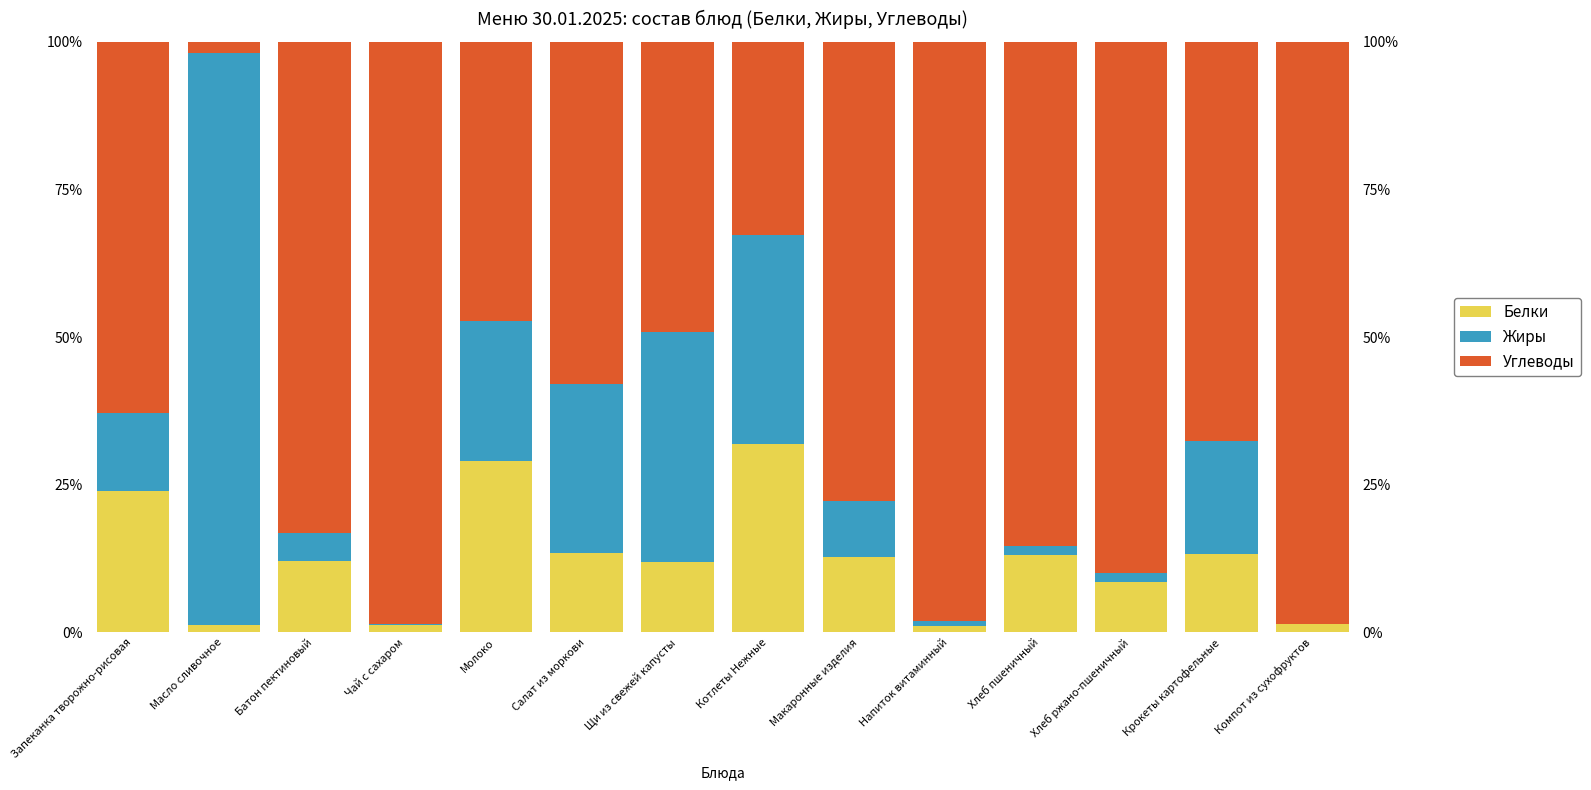

The Углеводы series shows 62.8 at Запеканка творожно-рисовая. True or false?

True